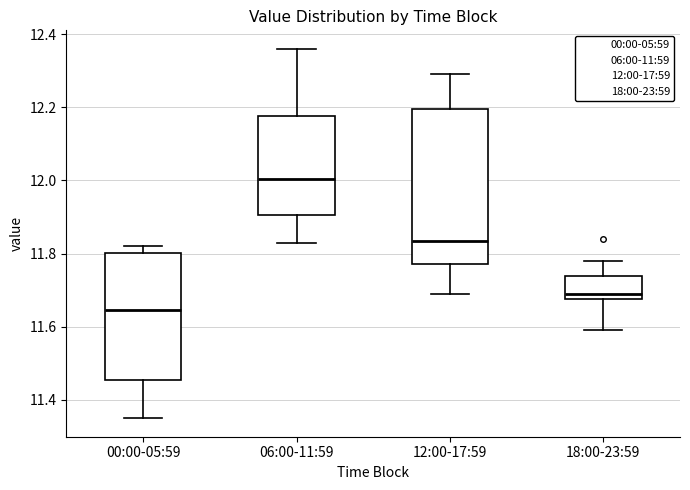

Reading left to right, transcribe this box plot: for each box, give where its median line is, the range the box spans, and where its two whiskers end, as read against the y-axis. The values are not printed on the chart, so give them approximately, as read against the axis.

00:00-05:59: median 11.64, box 11.46 to 11.80, whiskers 11.36 to 11.82
06:00-11:59: median 12.00, box 11.90 to 12.18, whiskers 11.84 to 12.36
12:00-17:59: median 11.84, box 11.78 to 12.20, whiskers 11.70 to 12.30
18:00-23:59: median 11.70, box 11.68 to 11.74, whiskers 11.60 to 11.78